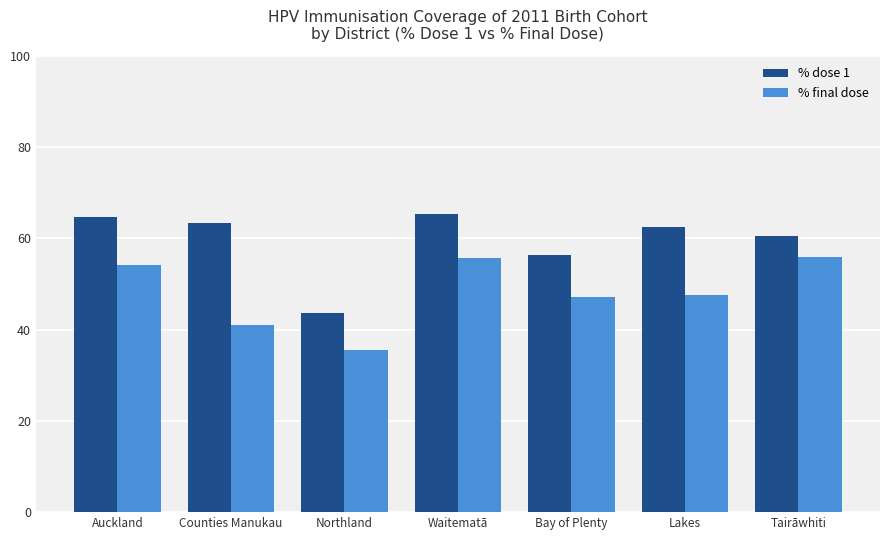

What is the sum of the % final dose values at Northland and Lakes?

83.1